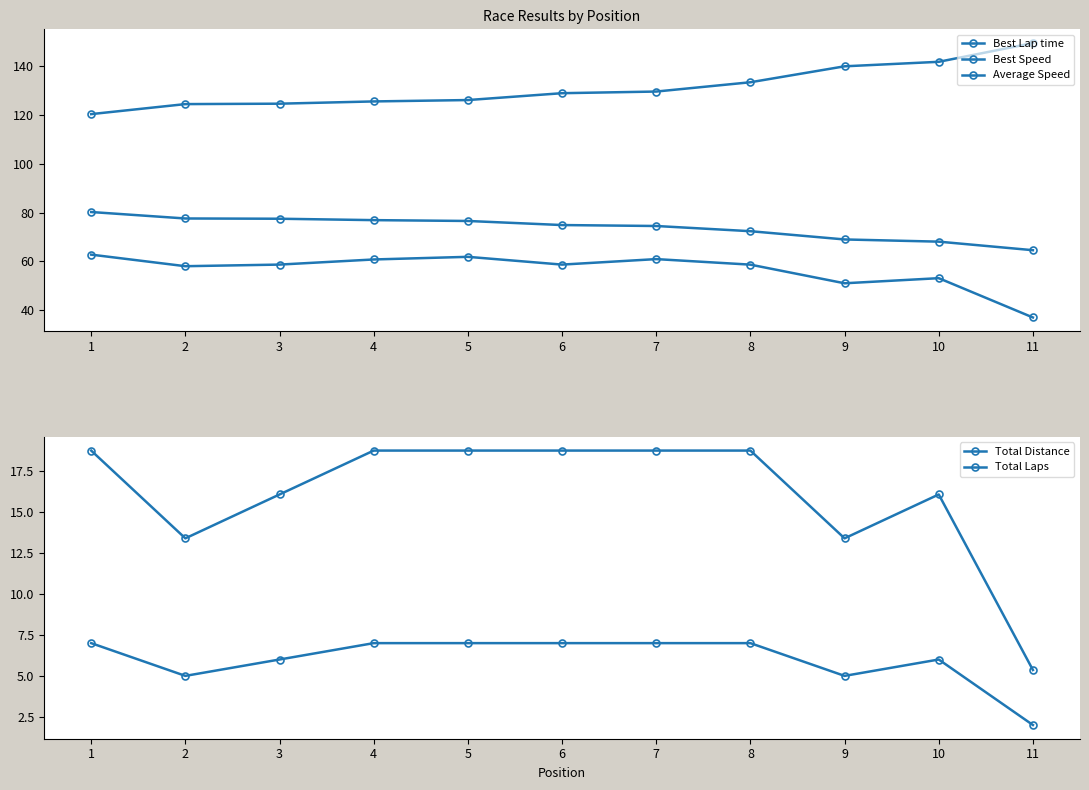

Which has a higher value, 5 or 2?

5